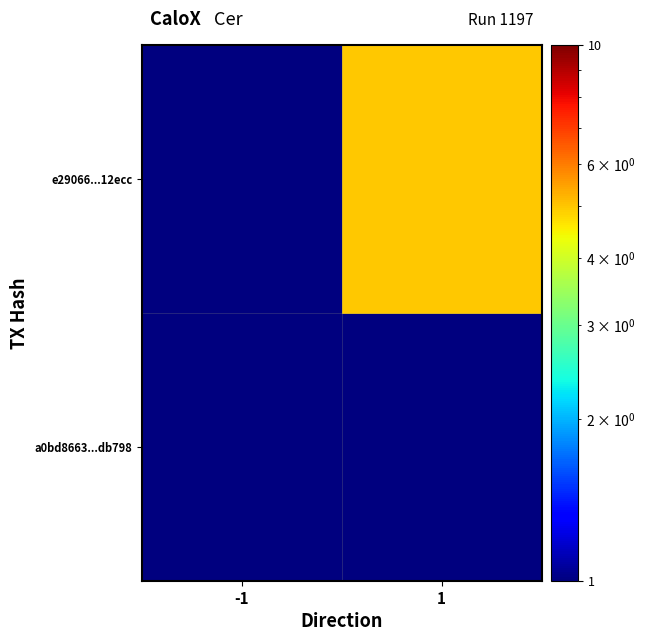

Reading right to left, transcribe all the data shown in this chart.

a0bd8663...db798: 1=0.1	-1=0.1
e29066...12ecc: 1=5.0	-1=0.1